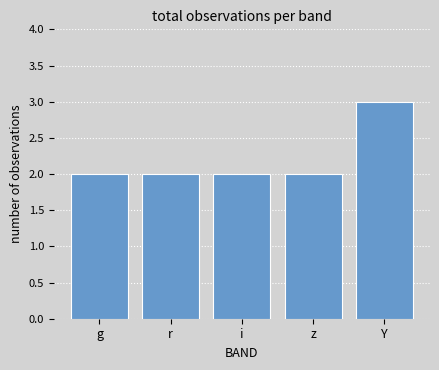

What is the sum of all values?

11